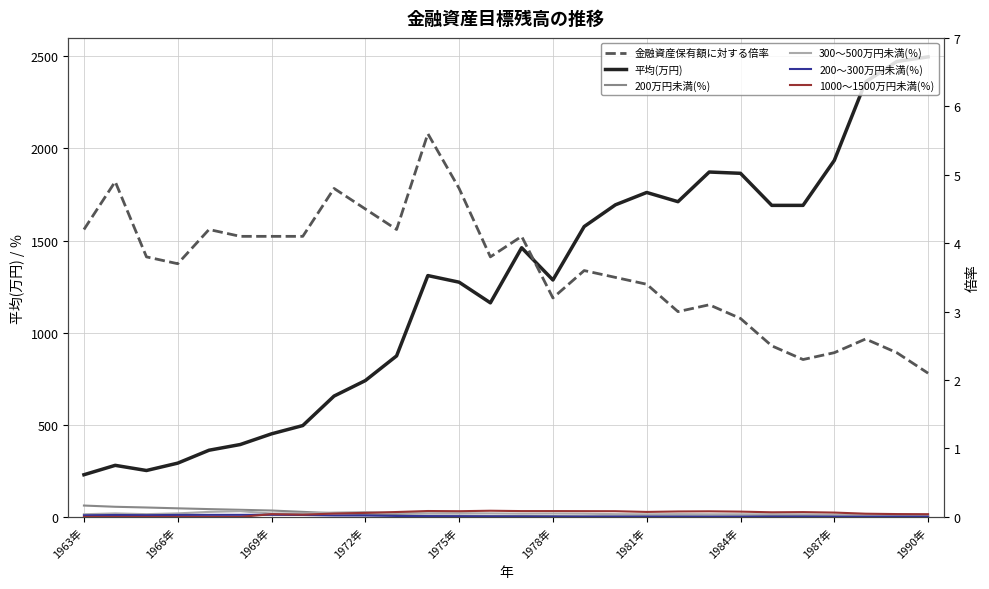

The value of 平均(万円) at 1975年 is 1274.0. True or false?

True